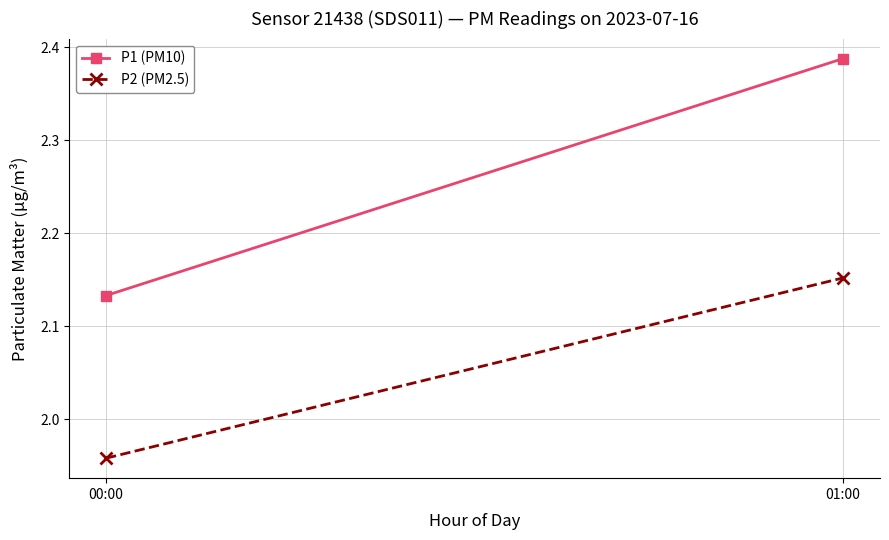

What are all the series names shown in the legend?

P1 (PM10), P2 (PM2.5)